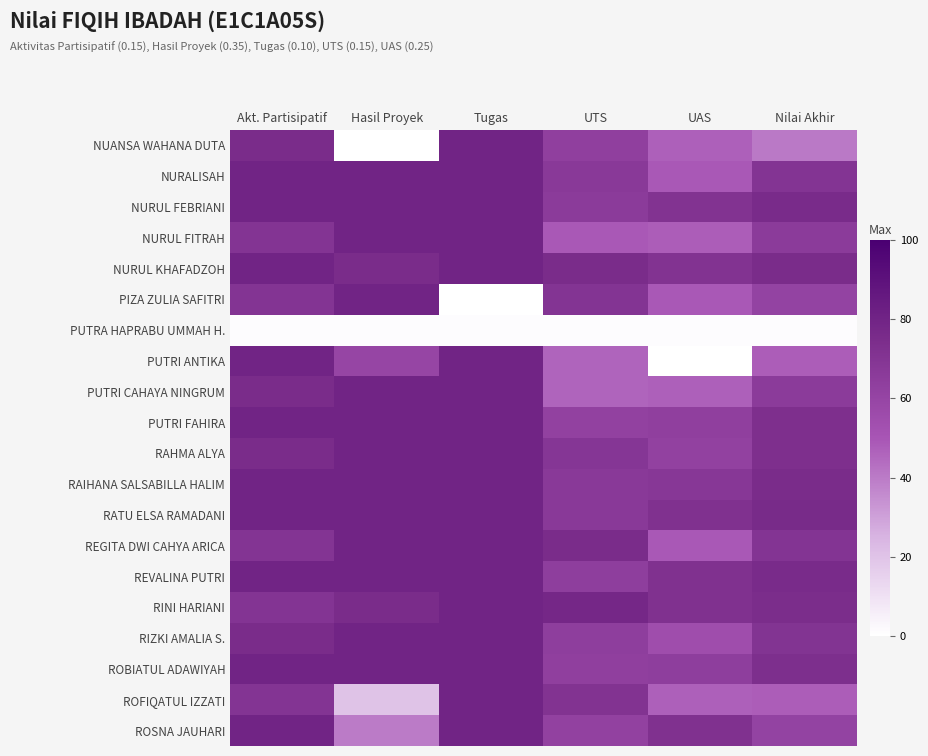

Between Tugas and Hasil Proyek, which is larger?

Tugas